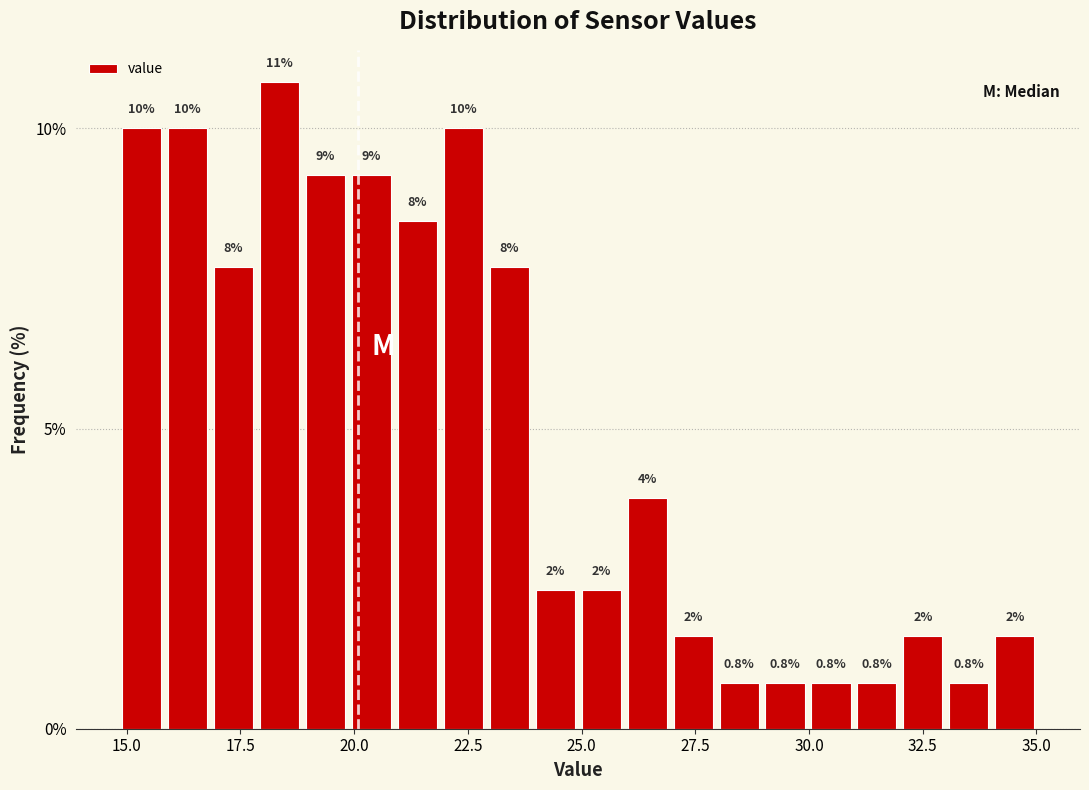

Around what value on the x-axis is the tallest bar? Give the approximate position of its centre, as read against the axis.

18.5